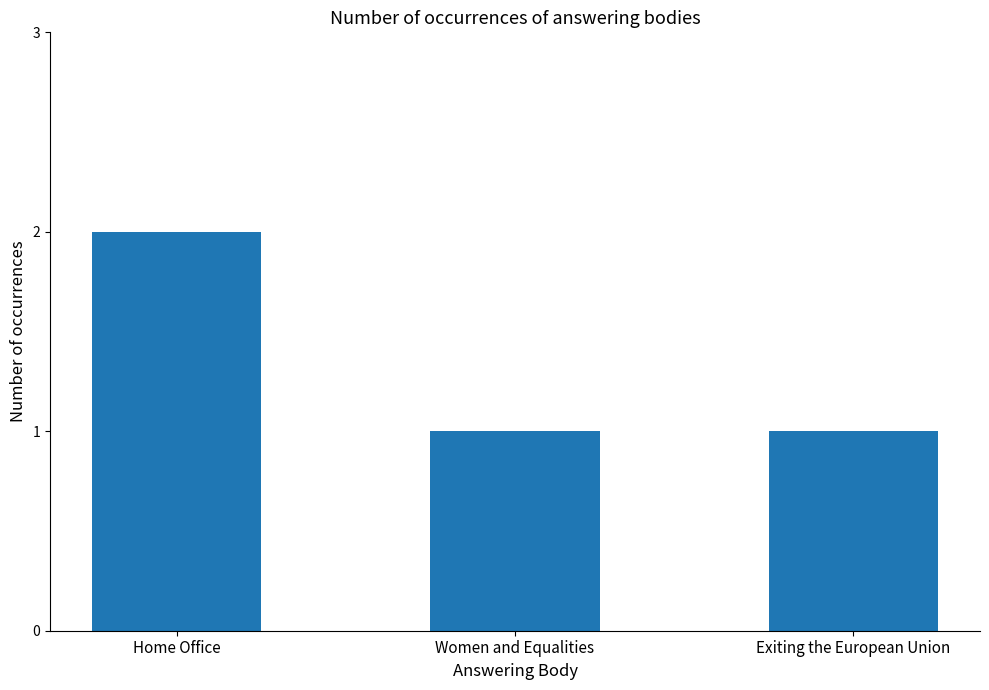

How many values are between 1 and 2?

3